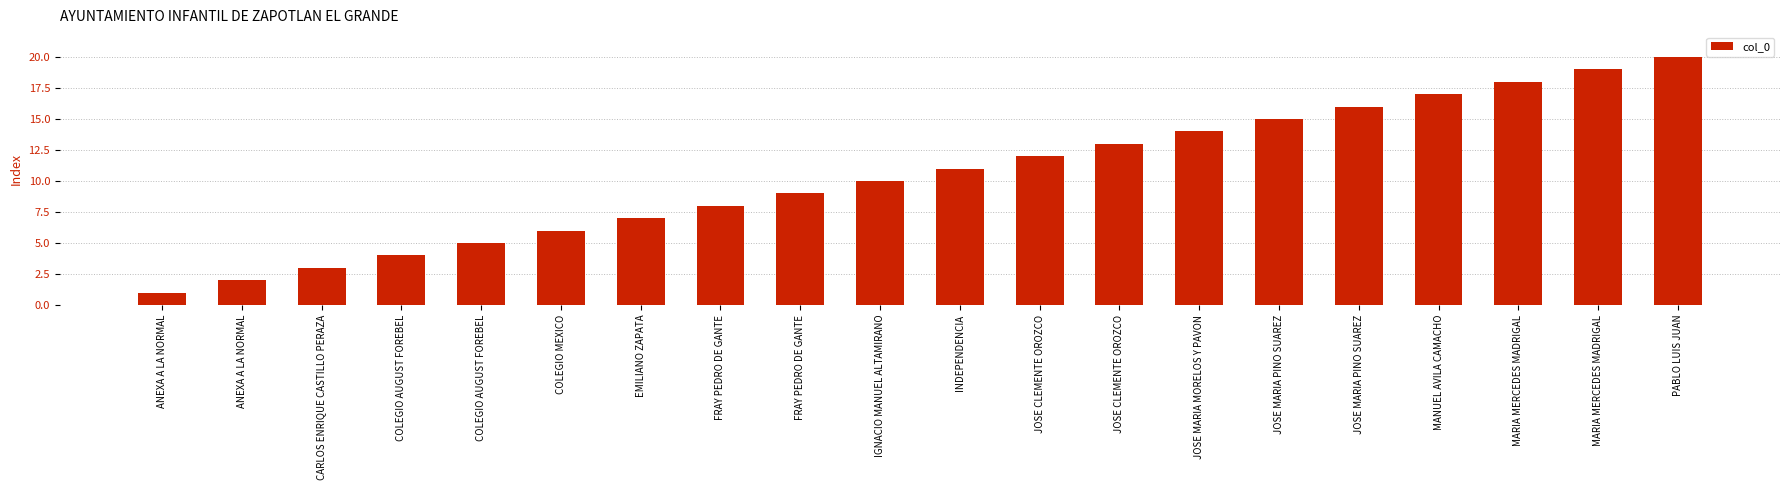

Count the number of data series in this chart.

1